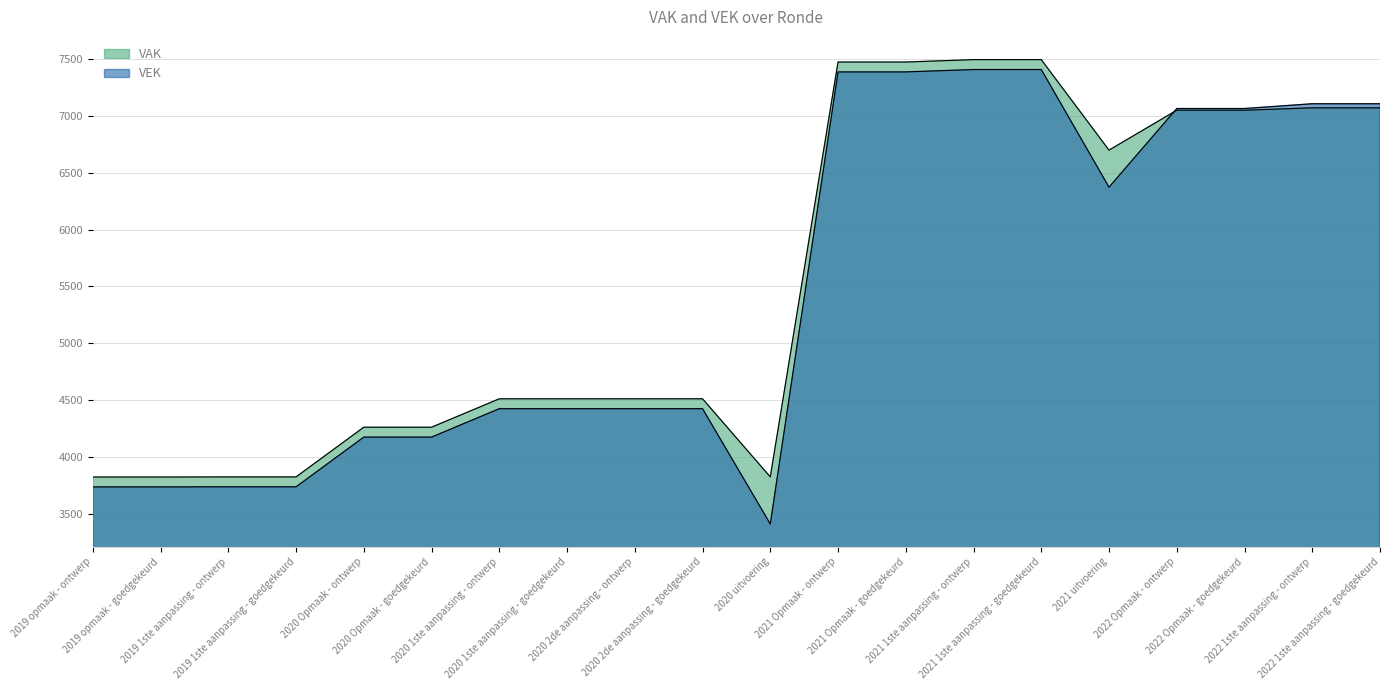

Read the VEK value at 2021 1ste aanpassing - goedgekeurd.

7408